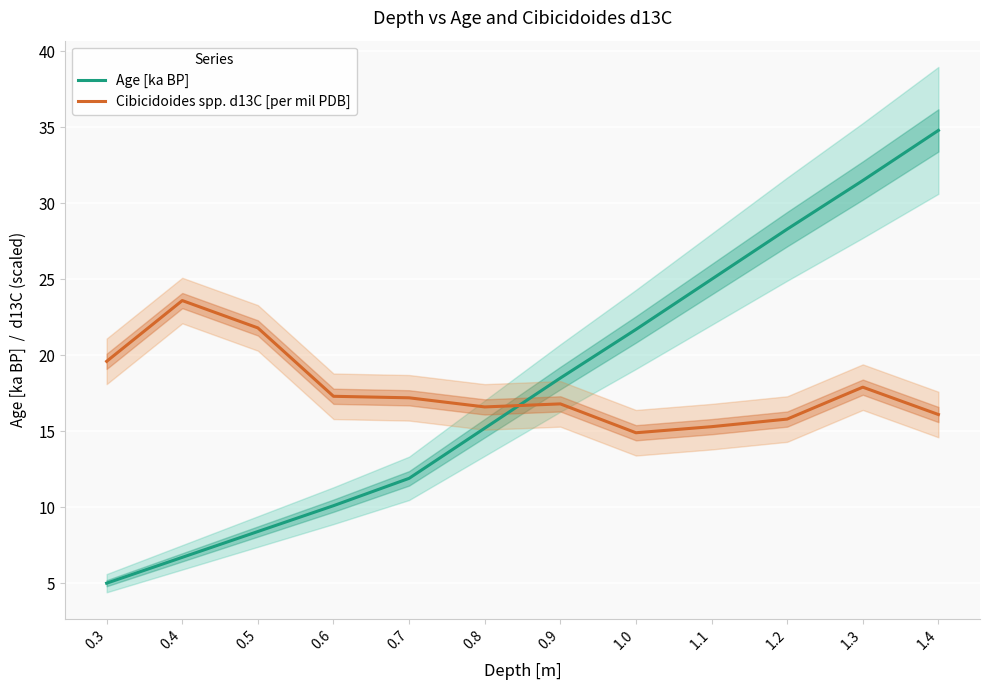

Which series ends up on top after the final intersection of Cibicidoides spp. d13C [per mil PDB] and Age [ka BP]?

Age [ka BP]